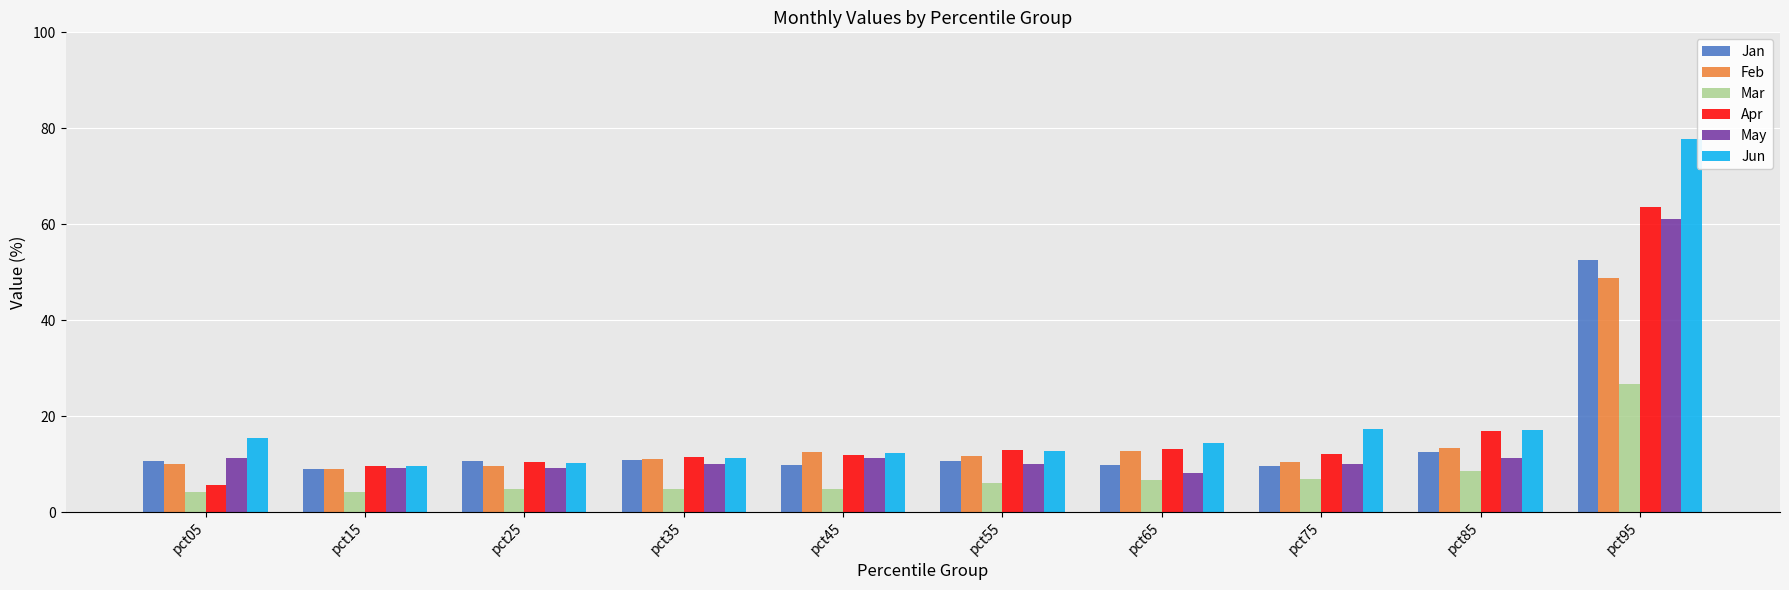

How many bars are there in each group?

6